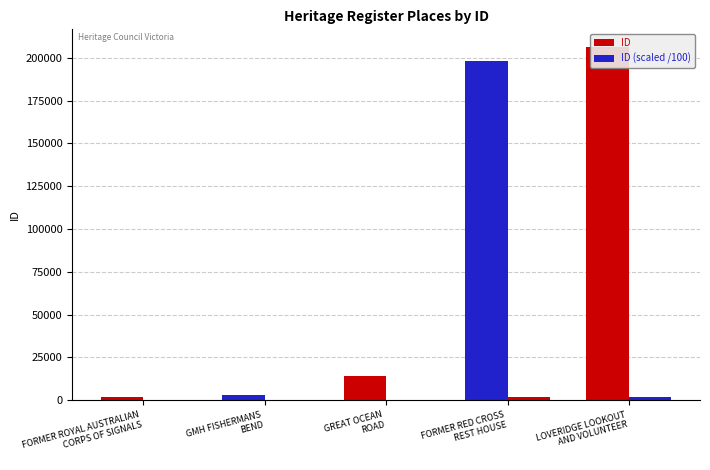

Reading left to right, list all the values displayed in this chart.

ID: 2189	2882	14228	197957	206243
ID (scaled /100): 21	28	142	1979	2062